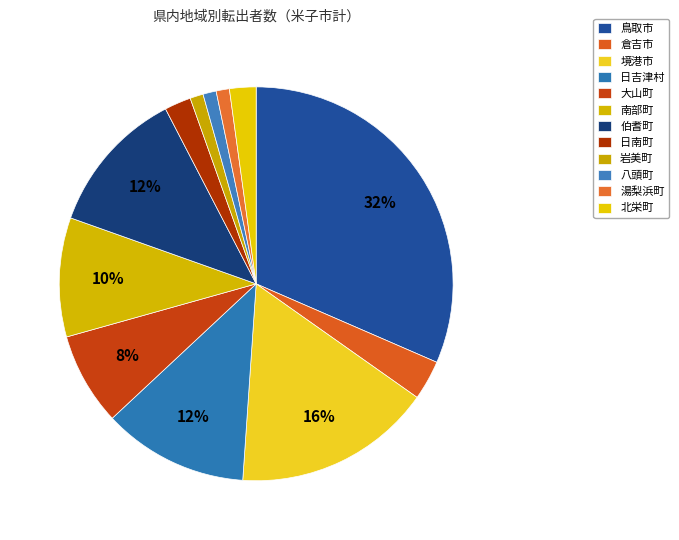

How many slices are in this pie chart?

12